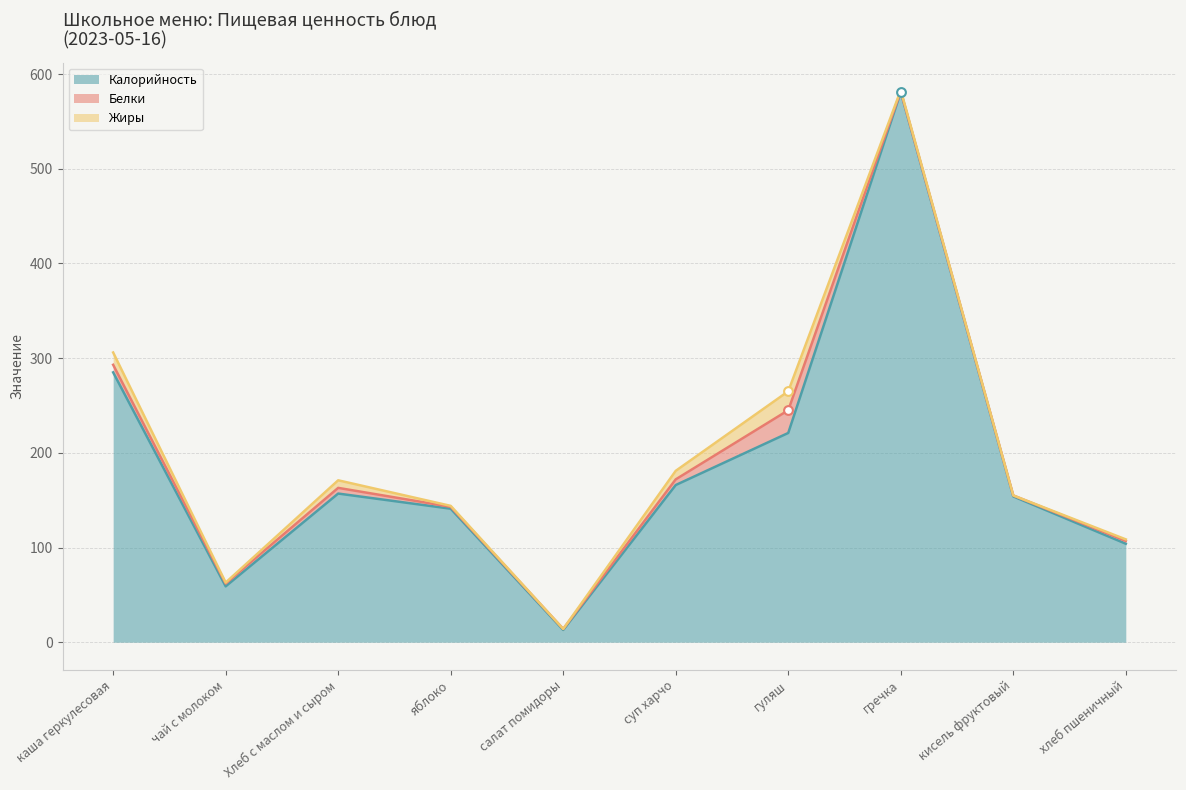

Which series has the largest Y range (max minus min)?

Калорийность